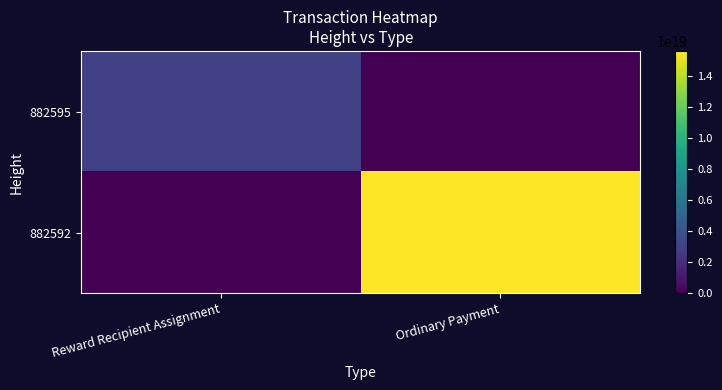

What is the difference between the highest and lowest values at Reward Recipient Assignment?

2971447285668663808